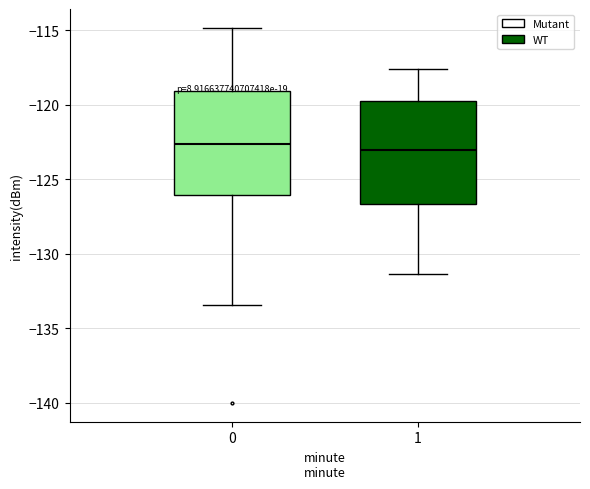

Reading left to right, read every box against the y-axis: the position of its median line, the range the box covers, and the ends of its whiskers. The values are not printed on the chart, so give them approximately, as read against the axis.

0: median -122.5, box -126.0 to -119.0, whiskers -133.5 to -115.0
1: median -123.0, box -126.5 to -119.5, whiskers -131.5 to -117.5